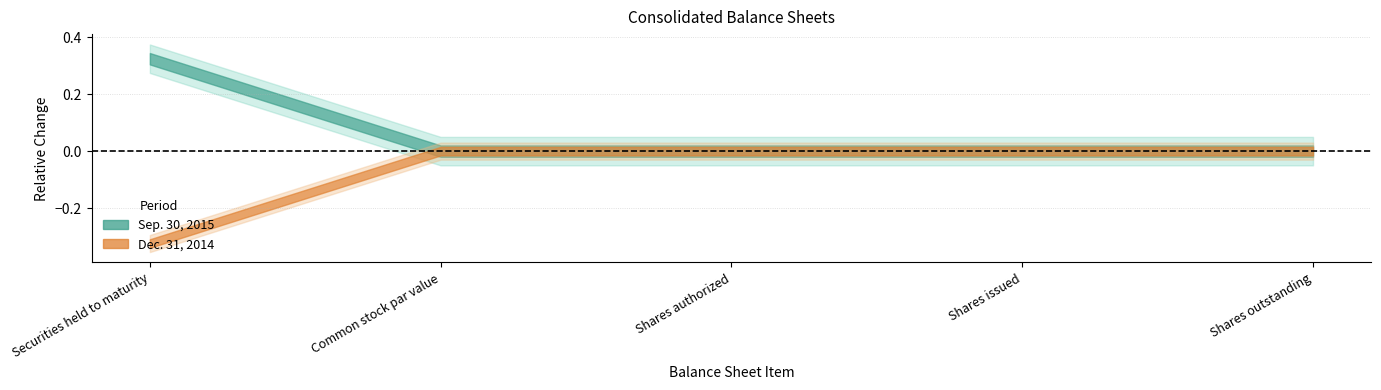

At which category does Dec. 31, 2014 reach its first local valley?

Common stock par value